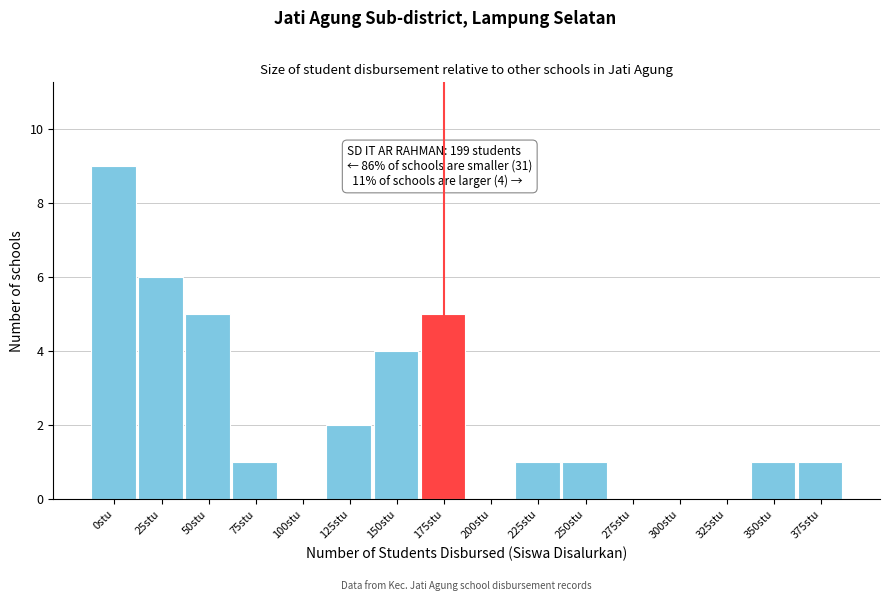

Reading left to right, what are all the values shown in this chart?

0stu=9	25stu=6	50stu=5	75stu=1	100stu=0	125stu=2	150stu=4	175stu=5	200stu=0	225stu=1	250stu=1	275stu=0	300stu=0	325stu=0	350stu=1	375stu=1